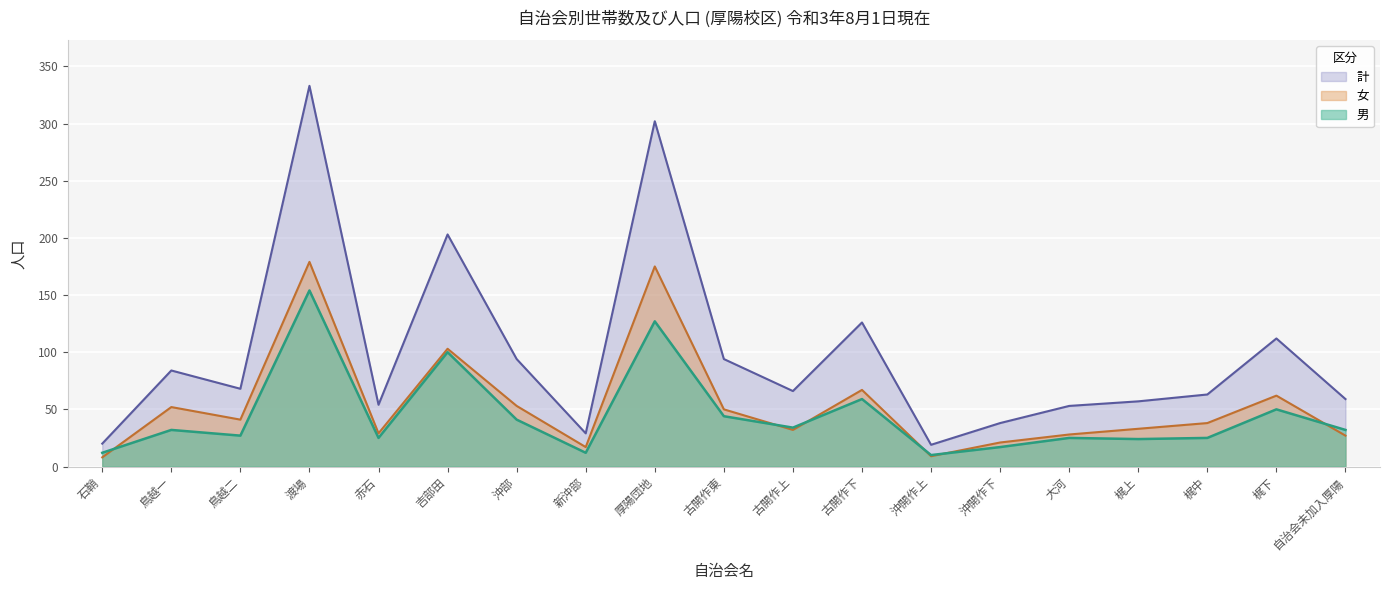

Reading left to right, list all the values displayed in this chart.

男: 石鞘=12	鳥越一=32	鳥越二=27	渡場=154	赤石=25	吉部田=100	沖部=41	新沖部=12	厚陽団地=127	古開作東=44	古開作上=34	古開作下=59	沖開作上=10	沖開作下=17	大河=25	梶上=24	梶中=25	梶下=50	自治会未加入厚陽=32
女: 石鞘=8	鳥越一=52	鳥越二=41	渡場=179	赤石=29	吉部田=103	沖部=53	新沖部=17	厚陽団地=175	古開作東=50	古開作上=32	古開作下=67	沖開作上=9	沖開作下=21	大河=28	梶上=33	梶中=38	梶下=62	自治会未加入厚陽=27
計: 石鞘=20	鳥越一=84	鳥越二=68	渡場=333	赤石=54	吉部田=203	沖部=94	新沖部=29	厚陽団地=302	古開作東=94	古開作上=66	古開作下=126	沖開作上=19	沖開作下=38	大河=53	梶上=57	梶中=63	梶下=112	自治会未加入厚陽=59